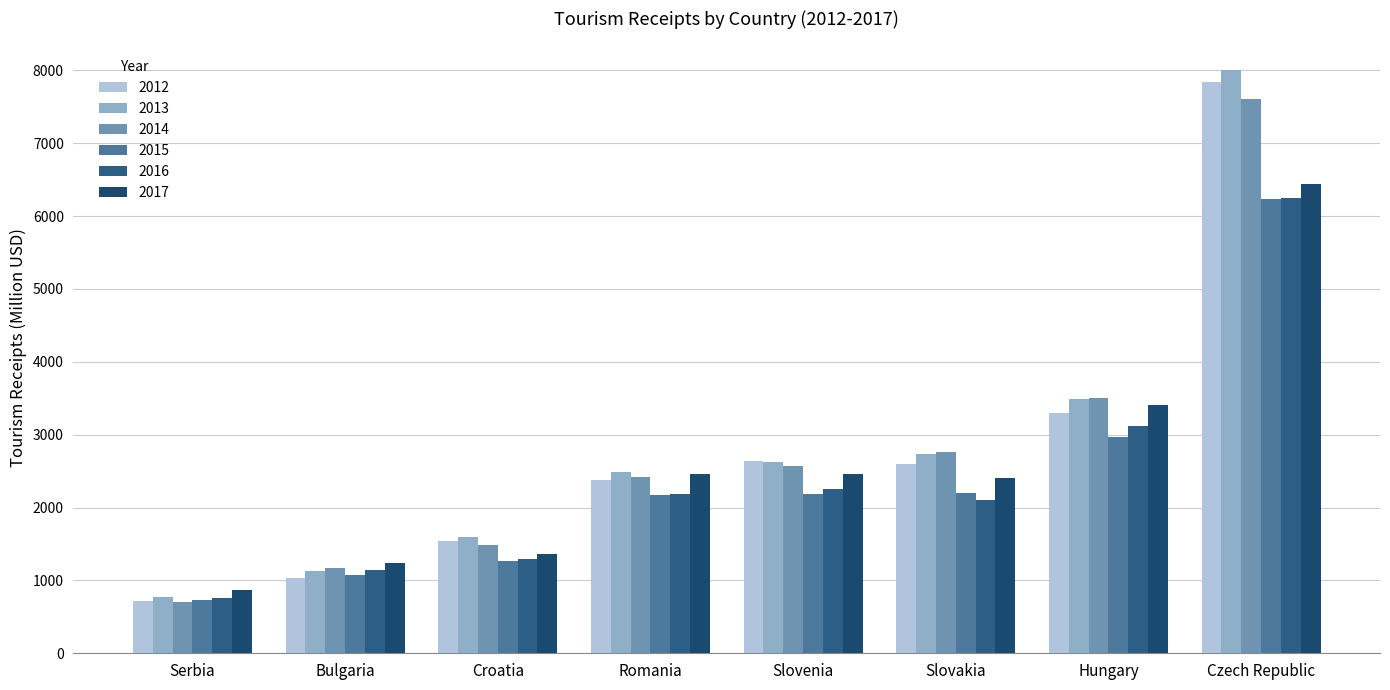

What is the sum of the 2012 values at Slovenia and Bulgaria?

3677